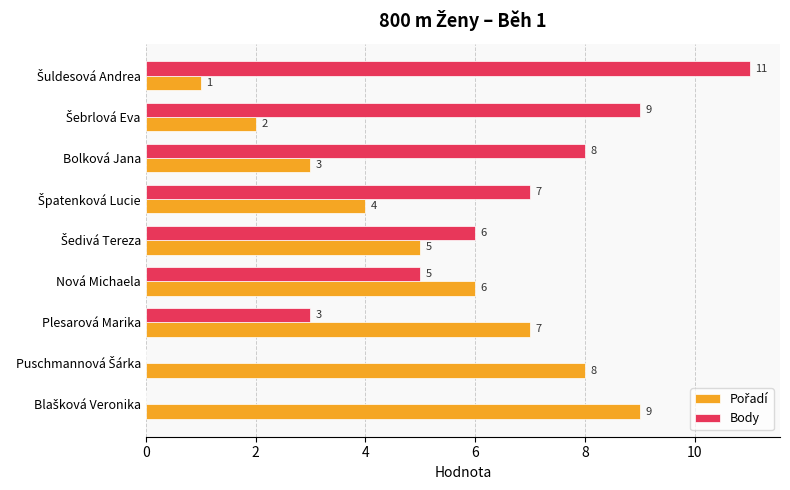

At which label is Body closest to 5?

Nová Michaela